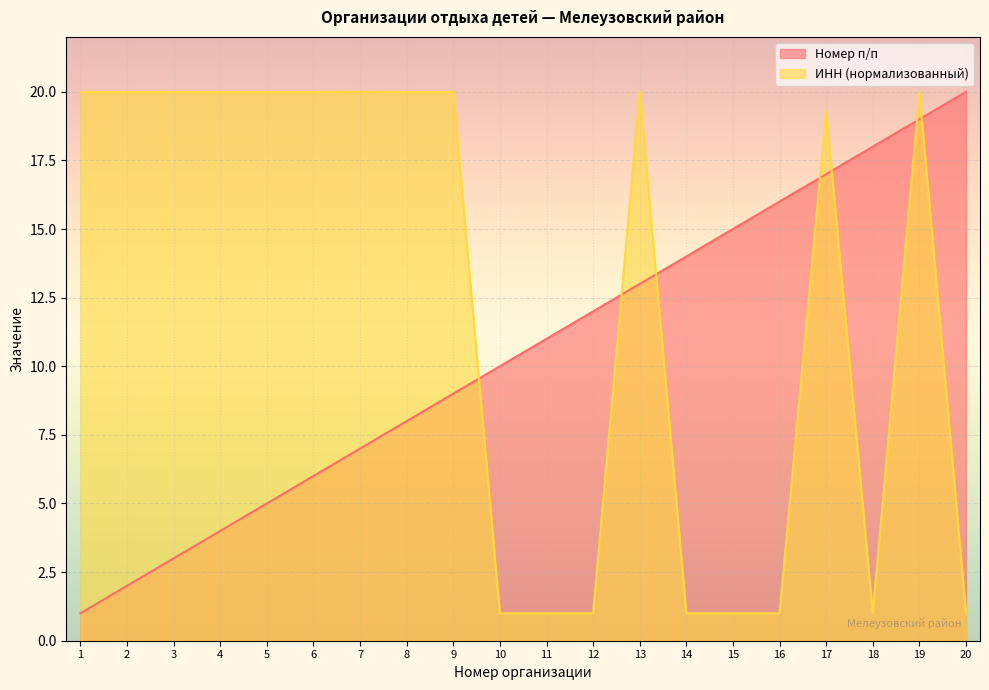

How many interior local valleys does the ИНН series have?

6